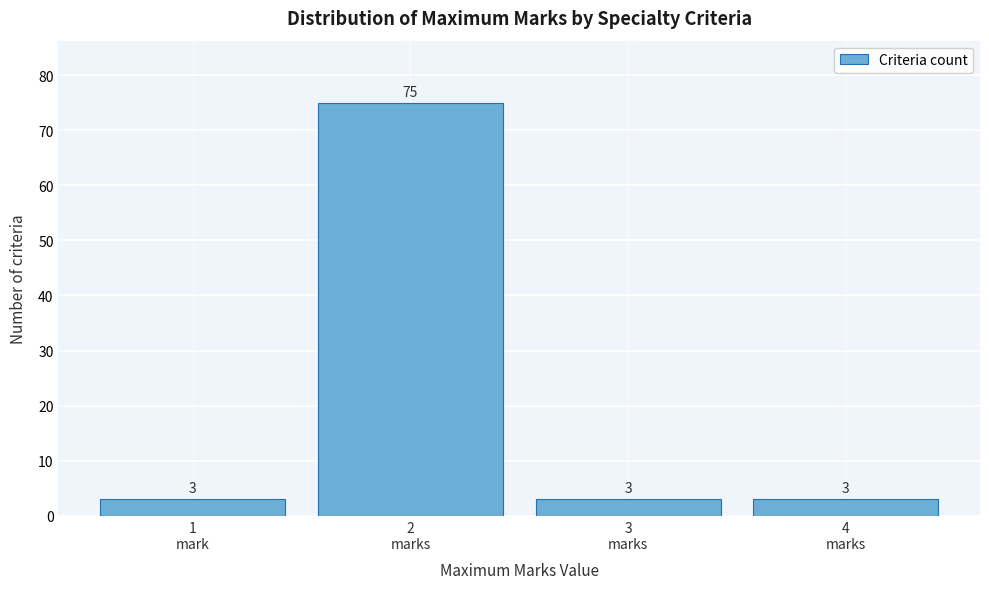

Reading left to right, transcribe all the data shown in this chart.

3	75	3	3